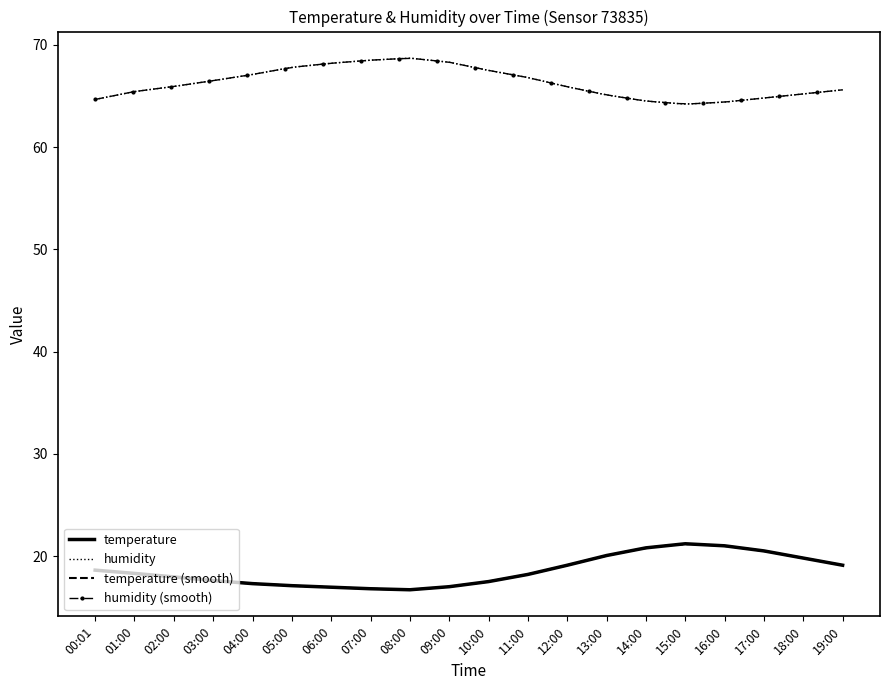

What is the spread (max minus min) of values at 16:00?

43.4